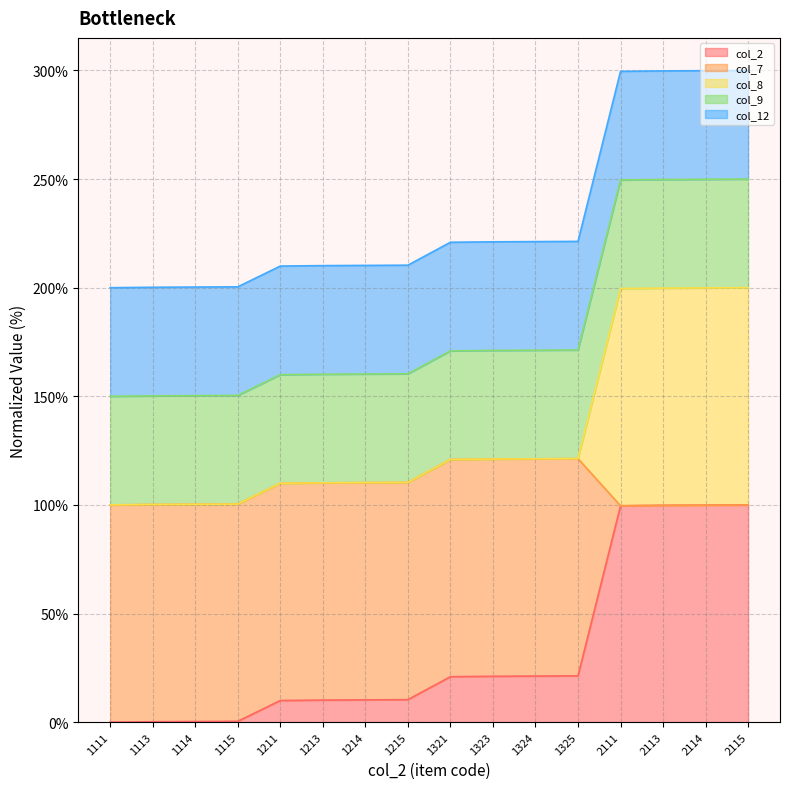

Is it true that col_12_line equals 200.4 at 1115?

True